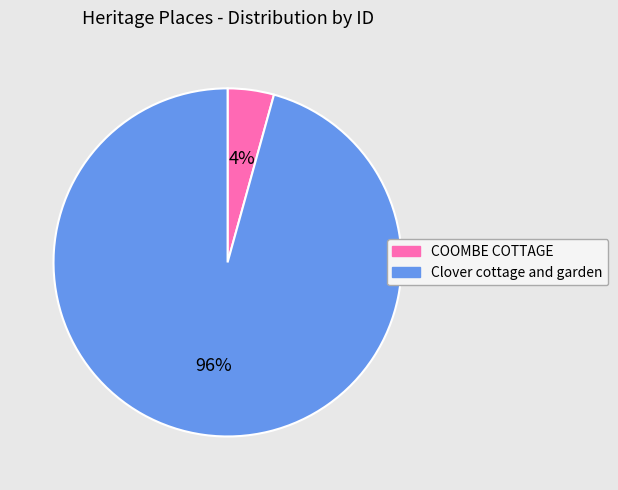

True or false: COOMBE COTTAGE accounts for 4% of the total.

True